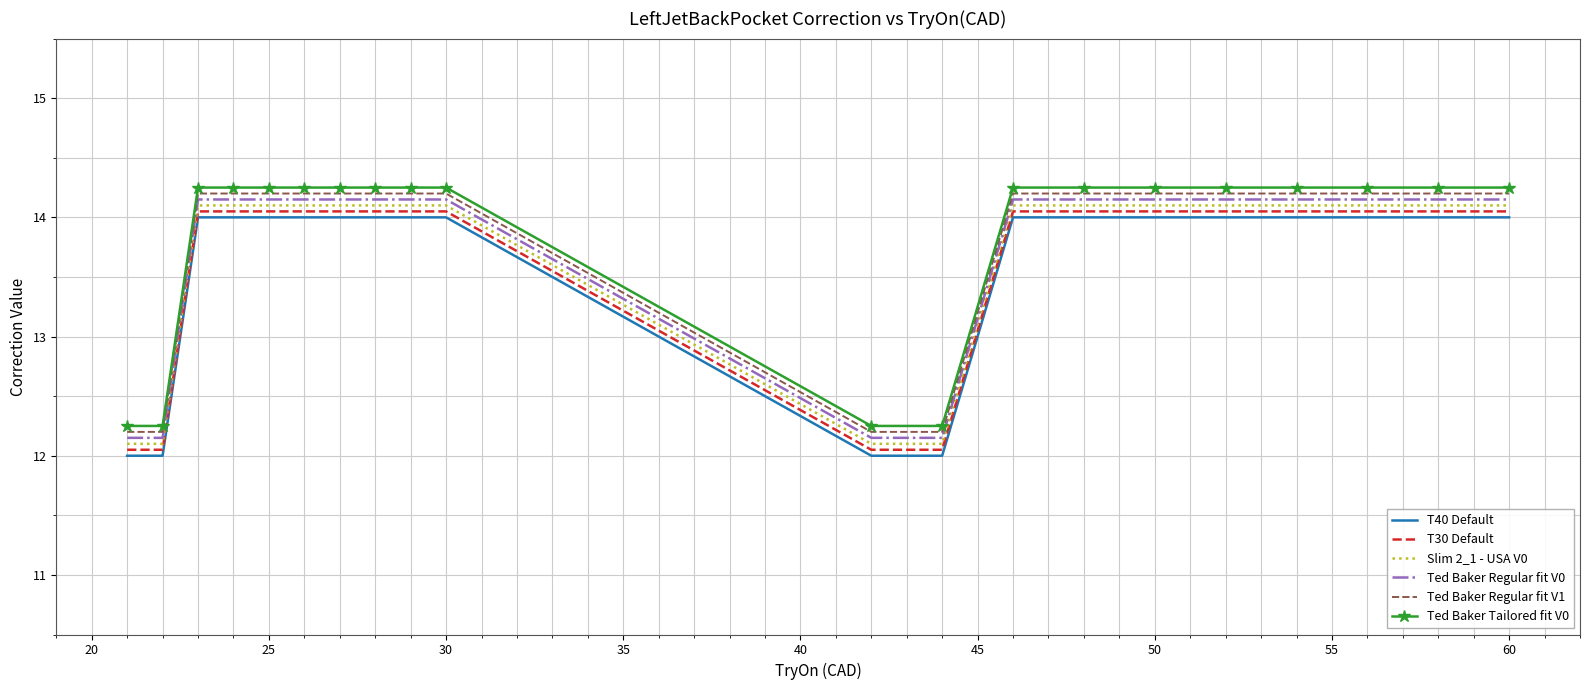

How many distinct data groups are displayed?

6